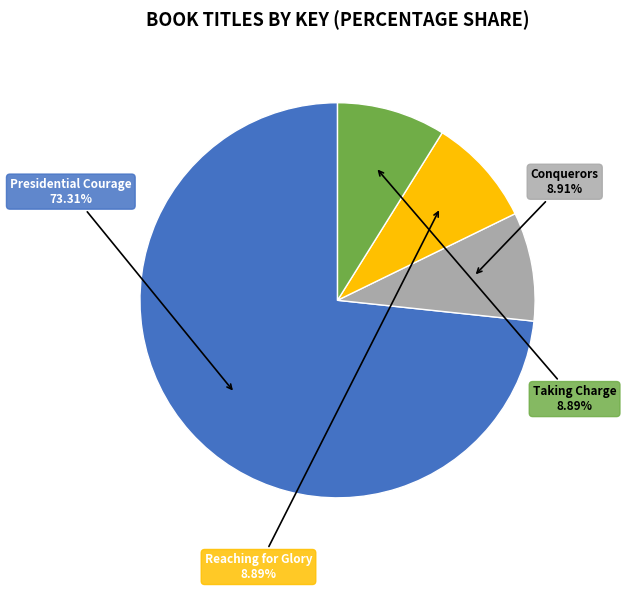

What is the largest slice in the pie chart?

Presidential Courage